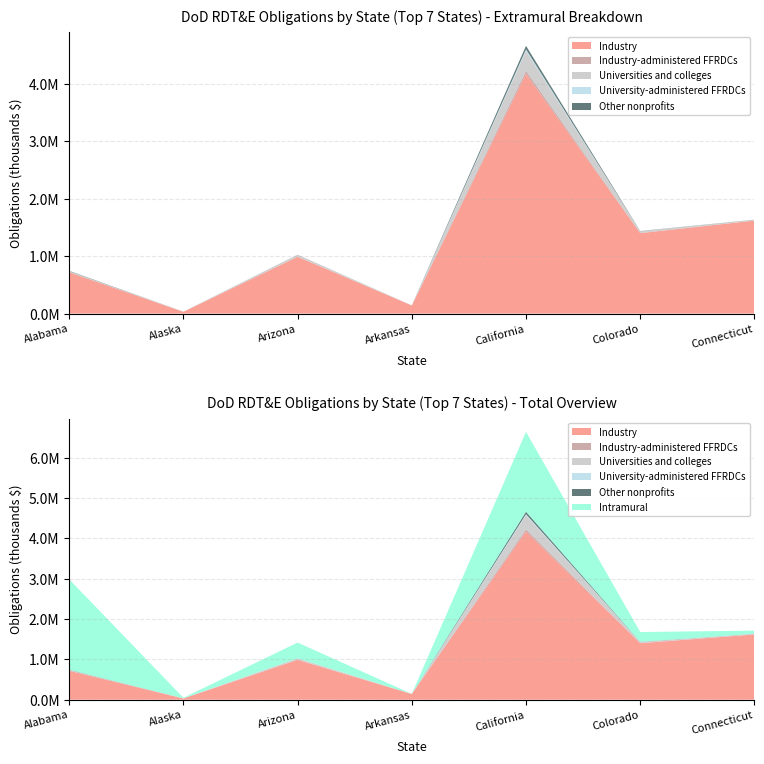

Reading left to right, extract all data points from this chart.

Industry: Alabama=719312.7	Alaska=30744.7	Arizona=989381.6	Arkansas=141346.9	California=4173510.0	Colorado=1401433.4	Connecticut=1619062.2
Industry-administered FFRDCs: Alabama=0.0	Alaska=0.0	Arizona=0.0	Arkansas=0.0	California=52722.0	Colorado=0.0	Connecticut=0.0
Universities and colleges: Alabama=17378.5	Alaska=3784.2	Arizona=37402.7	Arkansas=2585.4	California=347297.5	Colorado=32142.9	Connecticut=14924.1
University-administered FFRDCs: Alabama=0.0	Alaska=0.0	Arizona=0.0	Arkansas=0.0	California=28238.9	Colorado=0.0	Connecticut=0.0
Other nonprofits: Alabama=6589.8	Alaska=0.0	Arizona=81.4	Arkansas=0.0	California=60585.1	Colorado=3428.5	Connecticut=1390.7
Intramural: Alabama=2242747.4	Alaska=12753.7	Arizona=390174.1	Arkansas=78.2	California=1978936.2	Colorado=240719.2	Connecticut=77688.1